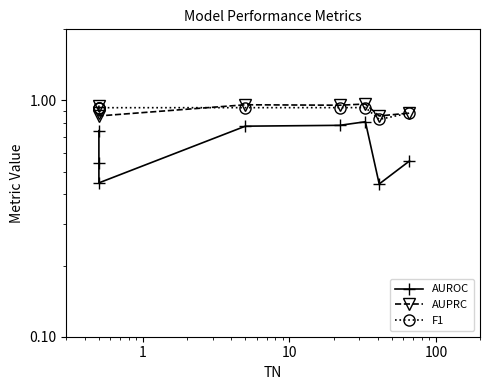

What is the difference between the maximum and second lowest values in the AUROC series?

0.4